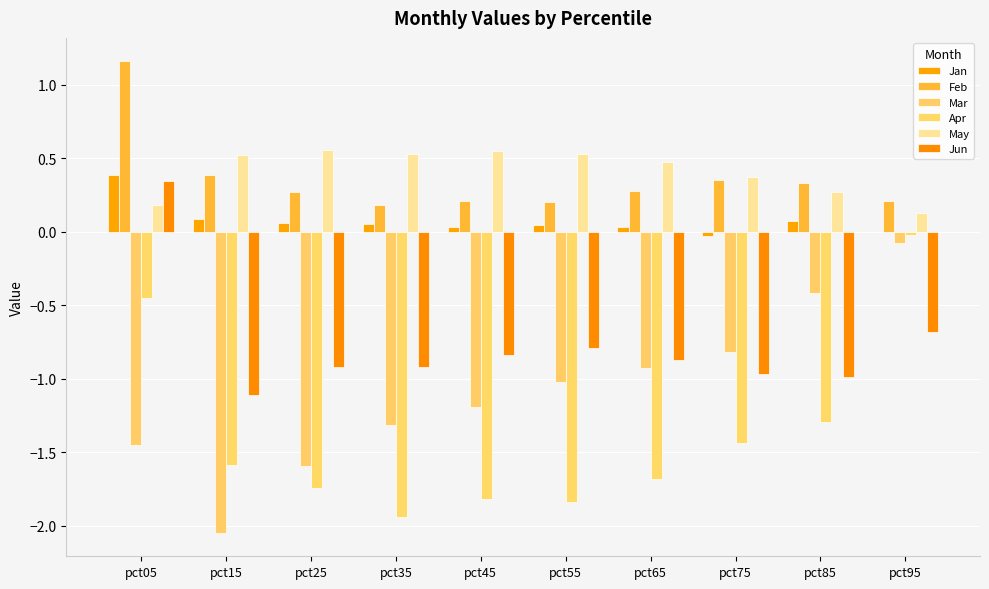

What value does the Apr series have at pct25?

-1.7